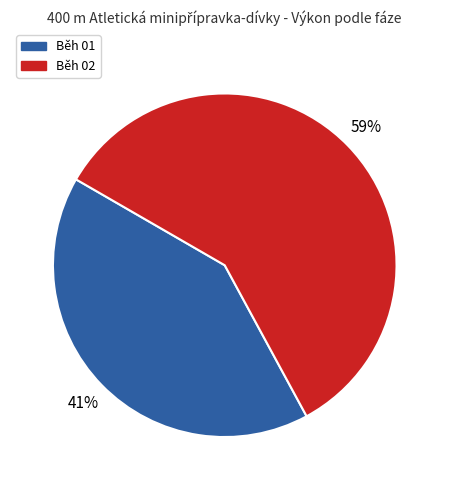

How many slices are in this pie chart?

2